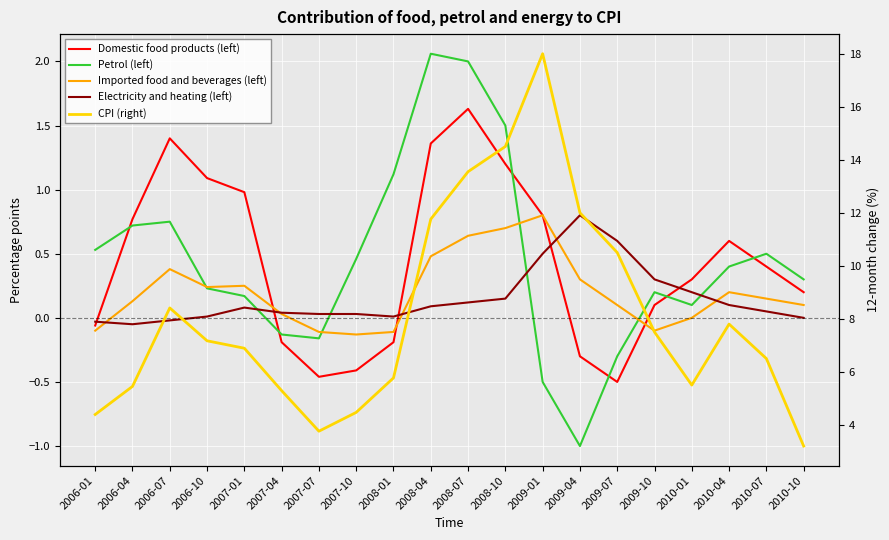

At how many categories does at least one series exceed 3?

20